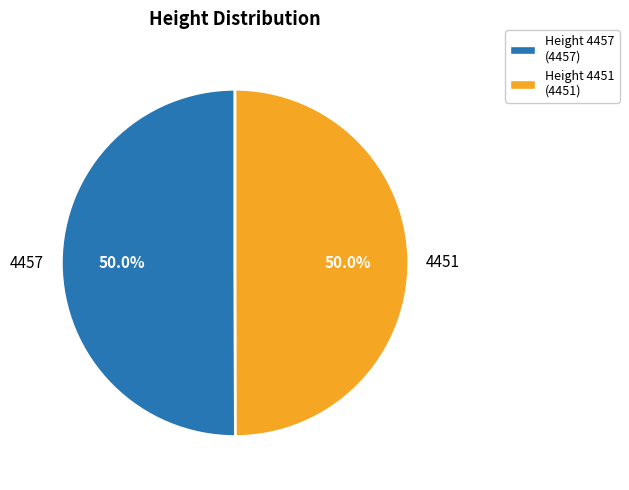

Approximately how many times larger is the value at 4457 compared to 4451?

1.0